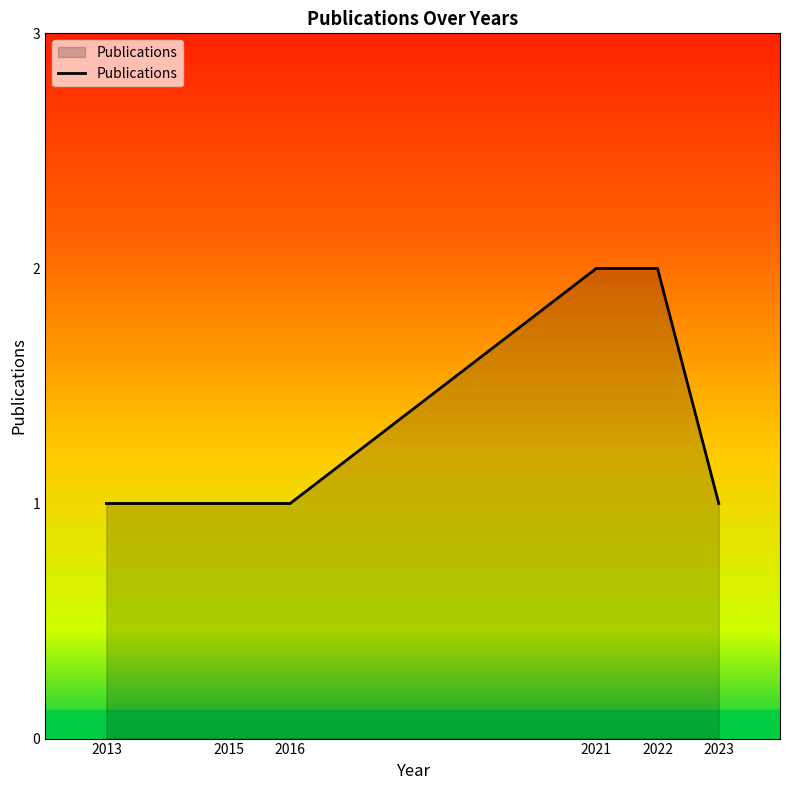

Between 2022 and 2023, which is larger?

2022